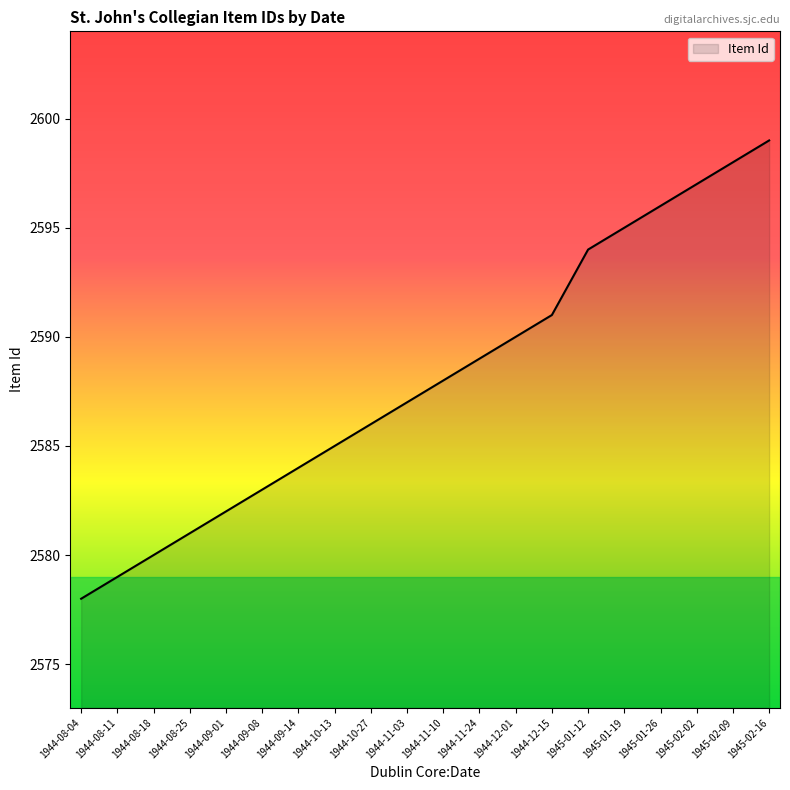

Rank the categories by value from lowest to highest.

1944-08-04, 1944-08-11, 1944-08-18, 1944-08-25, 1944-09-01, 1944-09-08, 1944-09-14, 1944-10-13, 1944-10-27, 1944-11-03, 1944-11-10, 1944-11-24, 1944-12-01, 1944-12-15, 1945-01-12, 1945-01-19, 1945-01-26, 1945-02-02, 1945-02-09, 1945-02-16